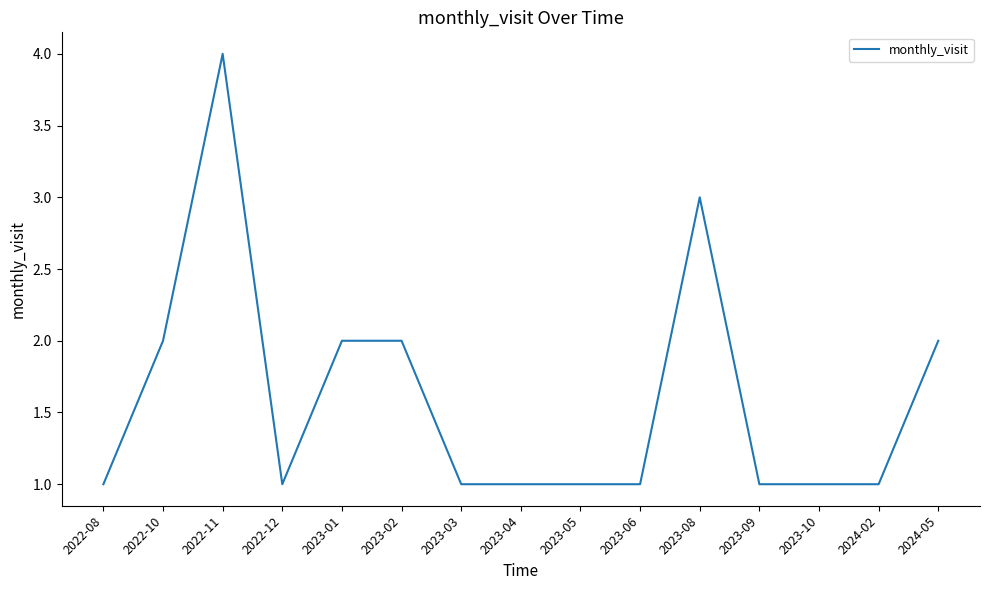

What position from the right is 2022-08?

15